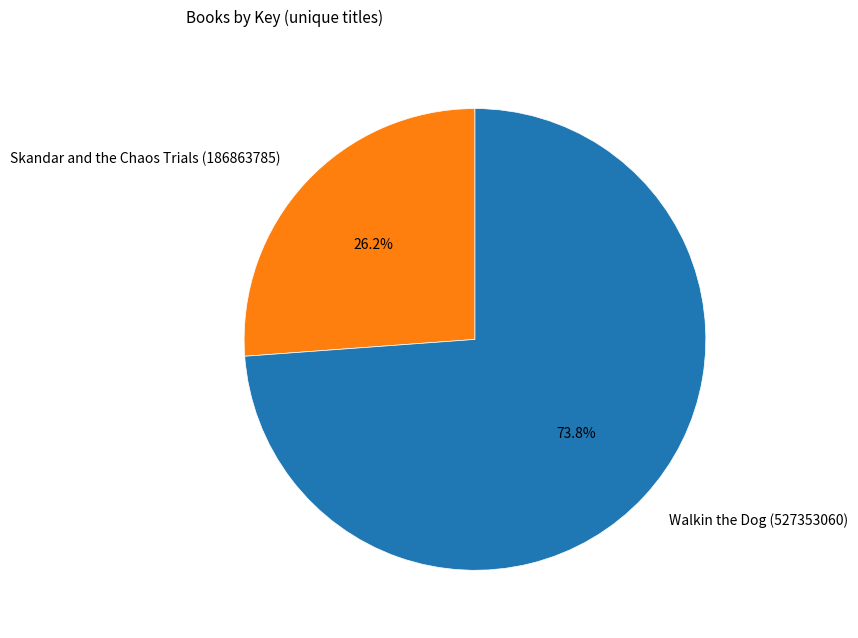

To the nearest percent, what is the combined percentage of Walkin the Dog (527353060) and Skandar and the Chaos Trials (186863785)?

100%